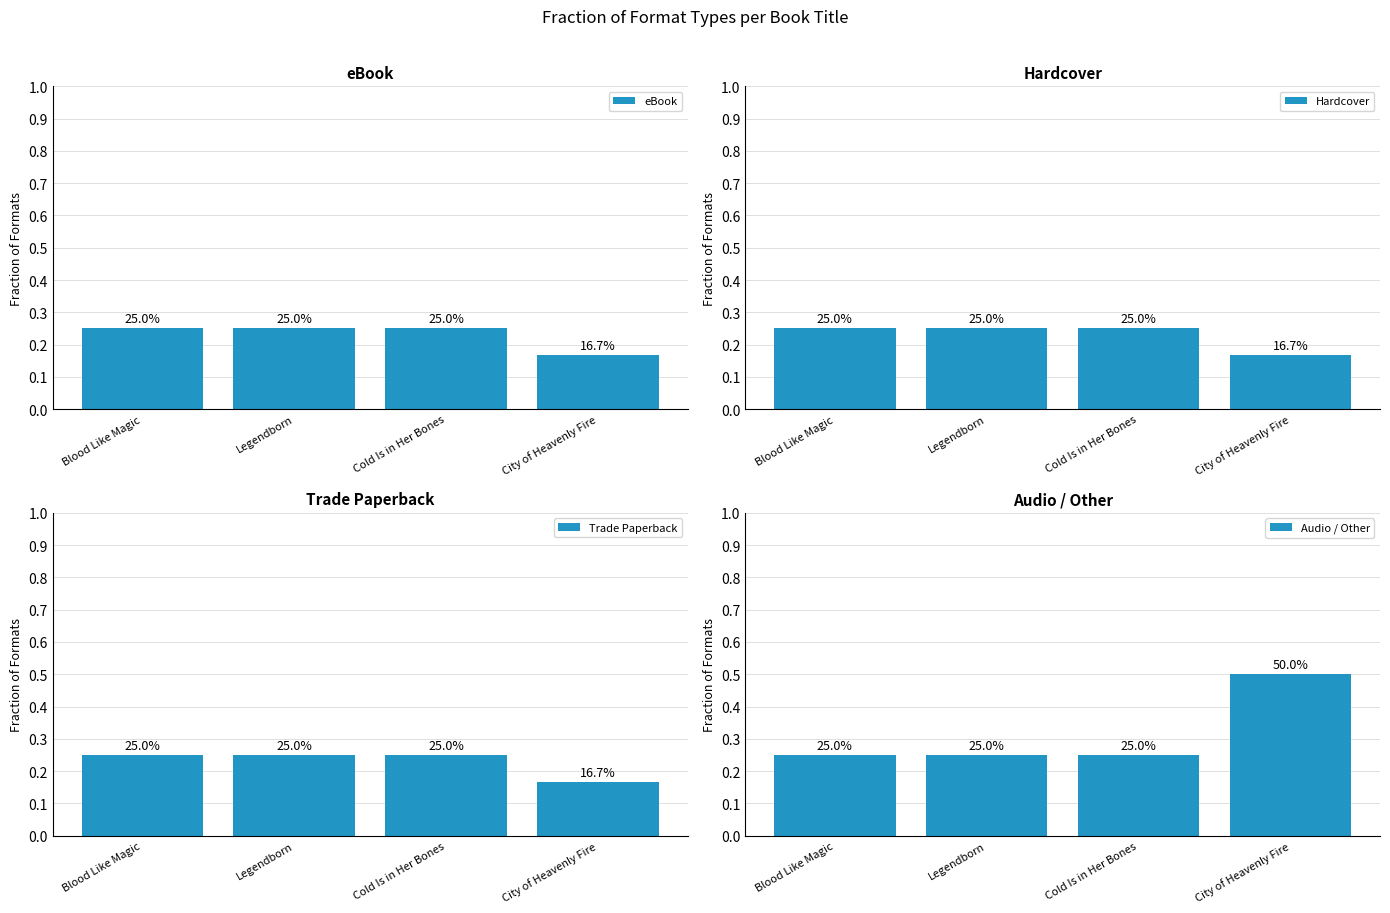

Is the value of Hardcover at City of Heavenly Fire greater than the value of Trade Paperback at Blood Like Magic?

No